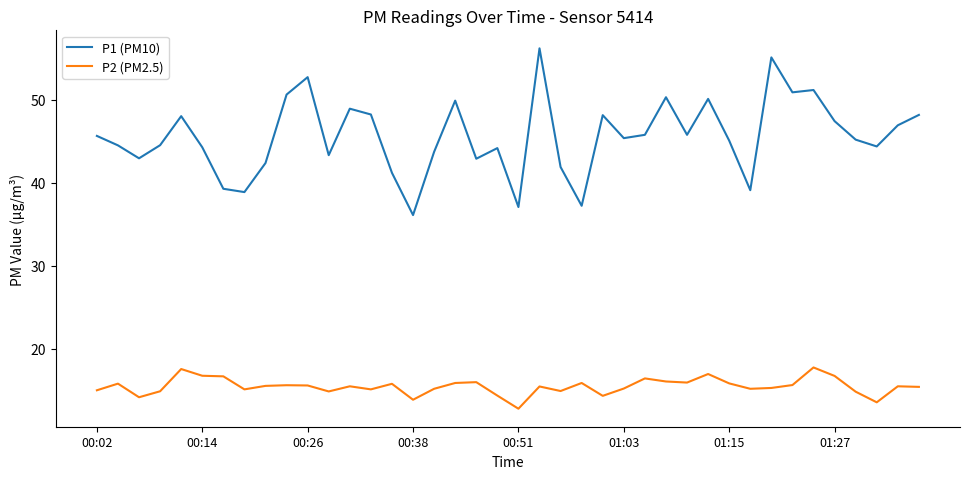

What is the difference between the maximum and minimum values in the P1 (PM10) series?

20.1